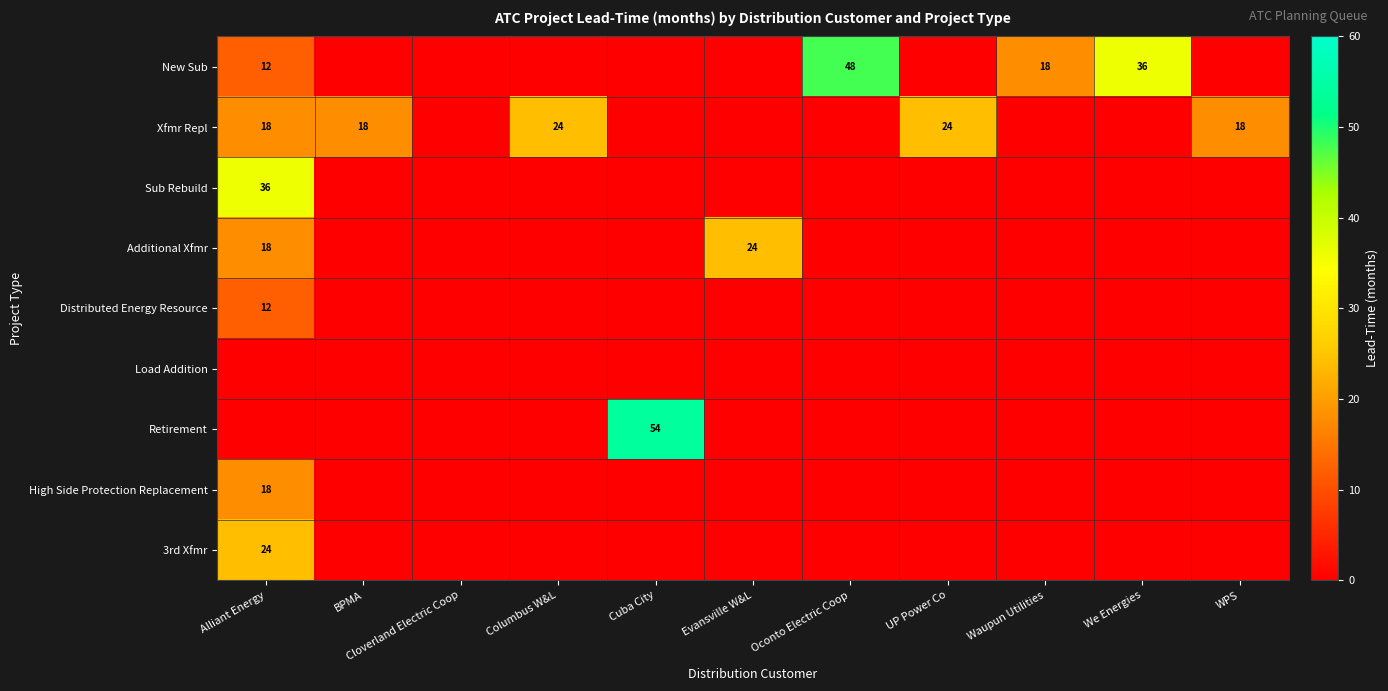

True or false: New Sub has a value of 18 at Waupun Utilities.

True